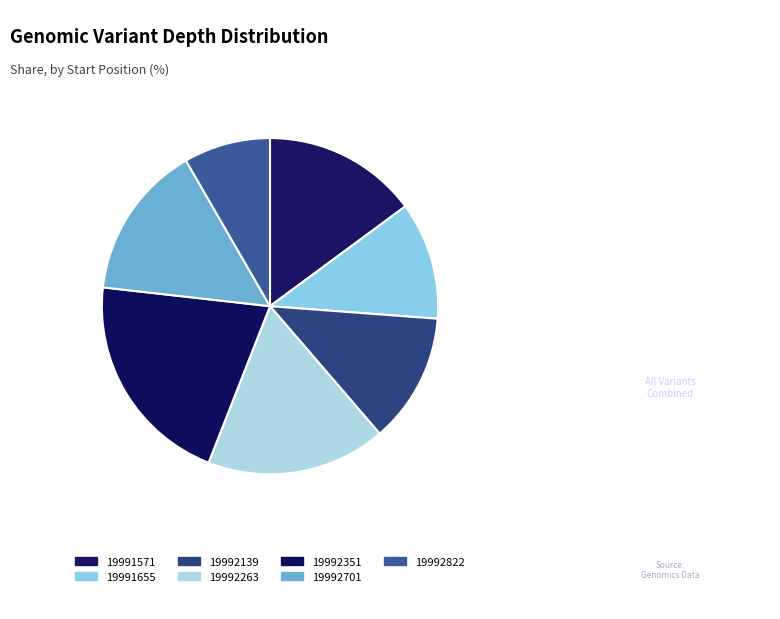

Count the number of slices in the pie.

7